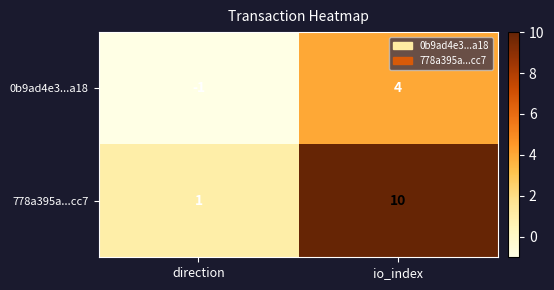

At which category does the chart reach its peak across all series?

io_index